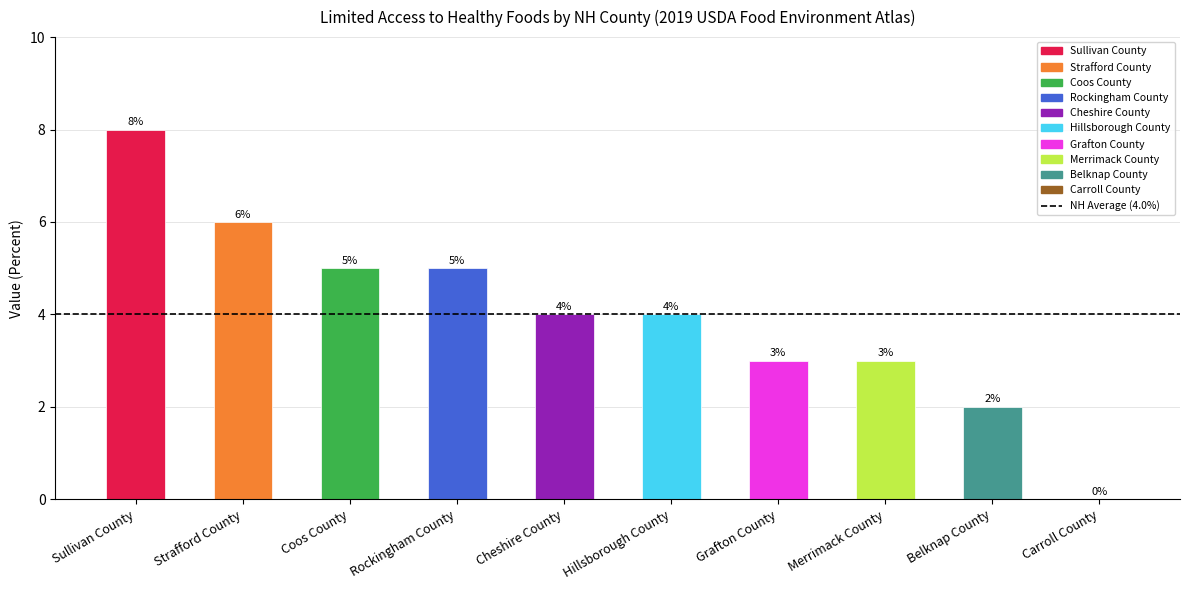

What is the change in value from Strafford County to Coos County?

-1